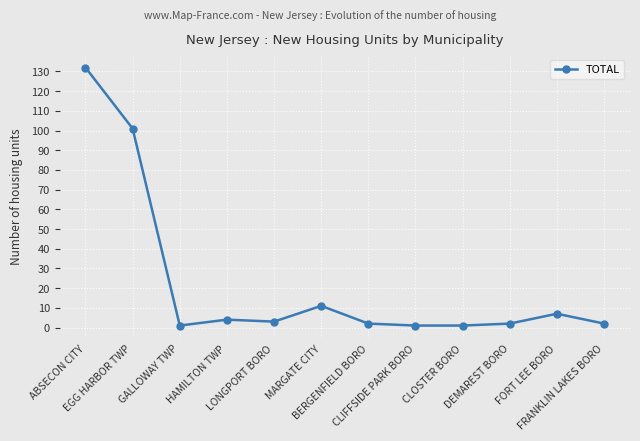

What is the sum of the values at CLOSTER BORO and ABSECON CITY?

133